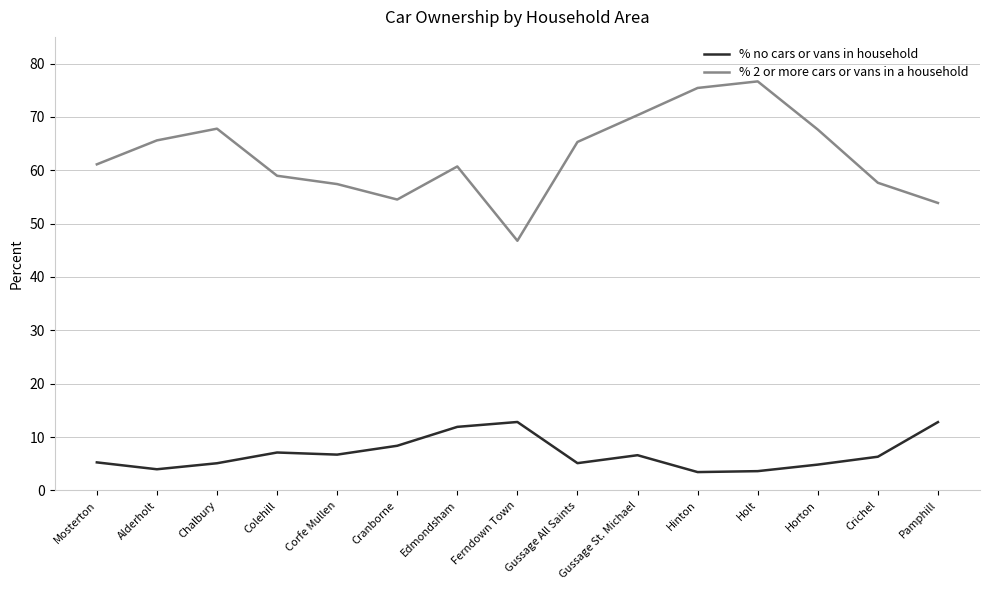

Read the % no cars or vans in household value at Ferndown Town.

12.8